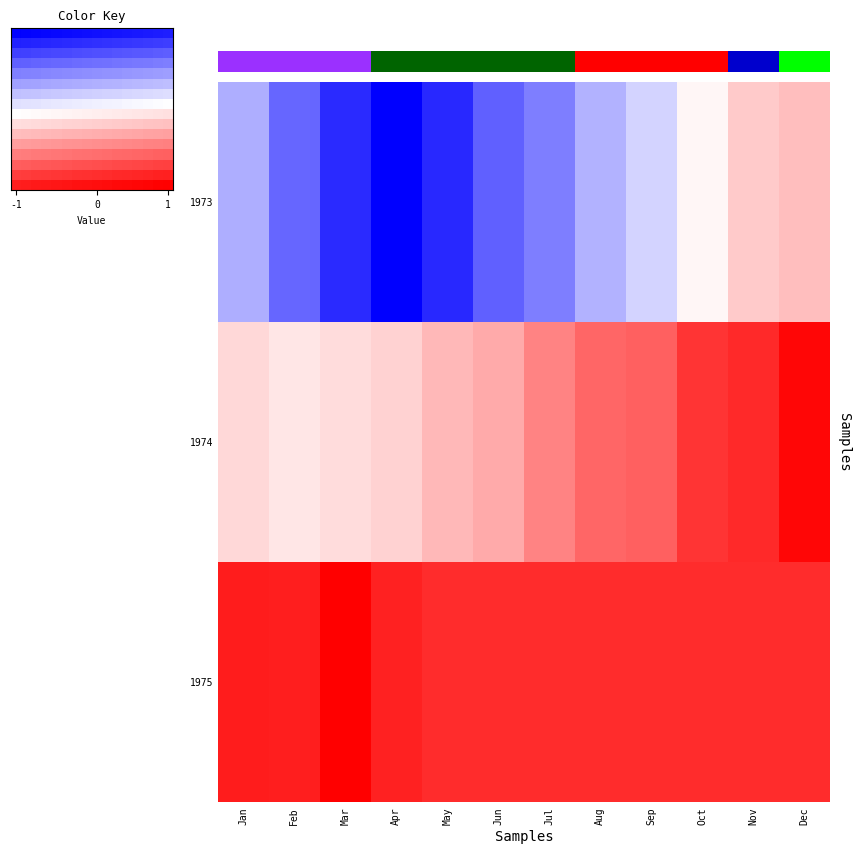

Which has a higher value, Nov or Mar?

Nov